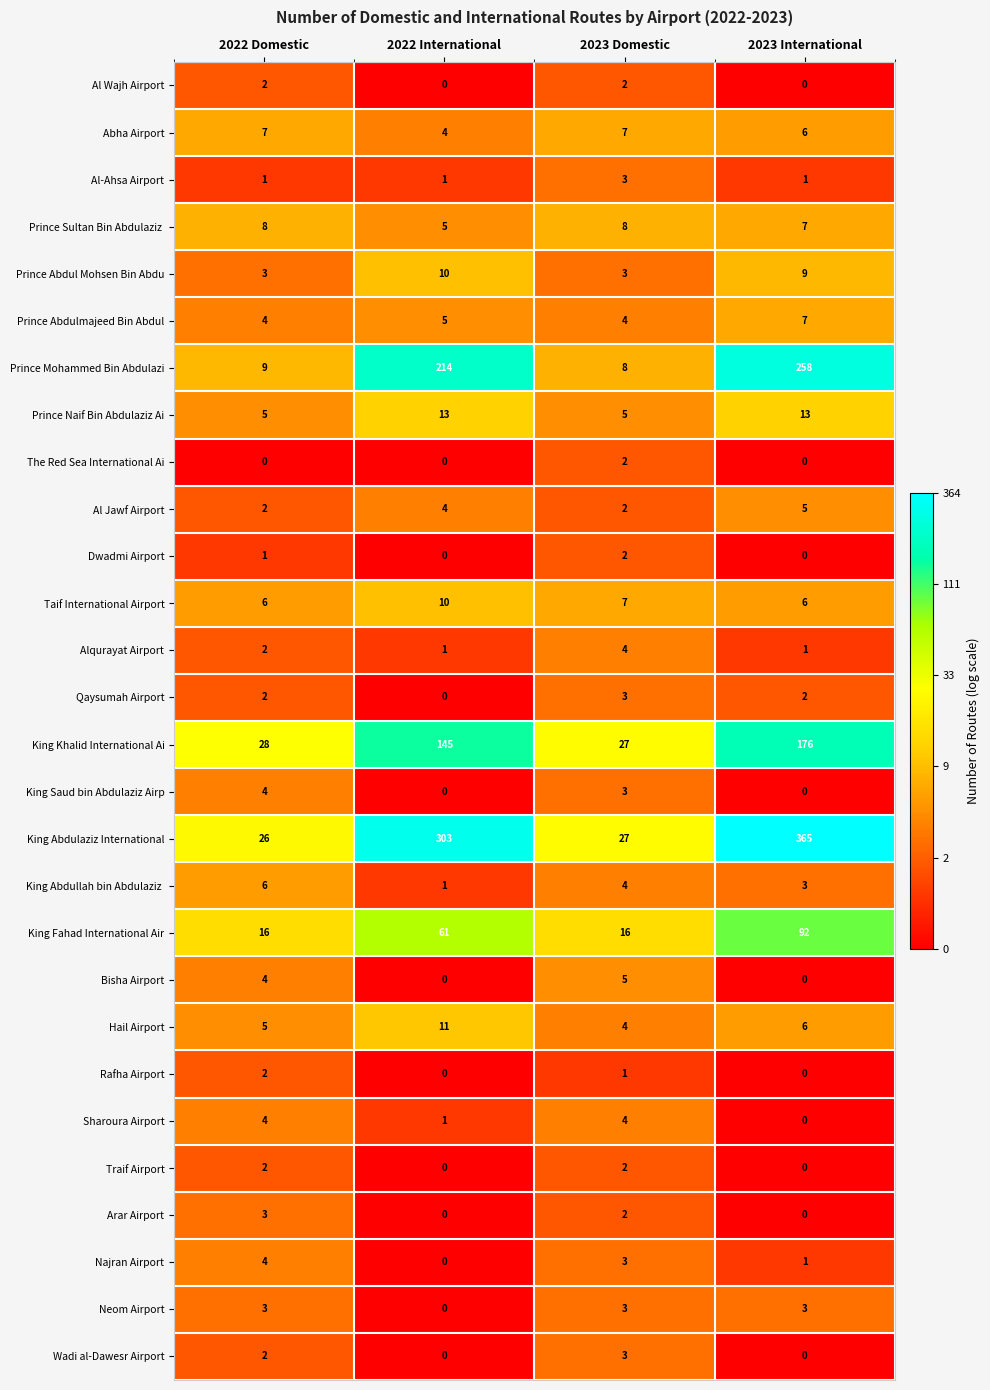

Count the number of categories in the chart.

4